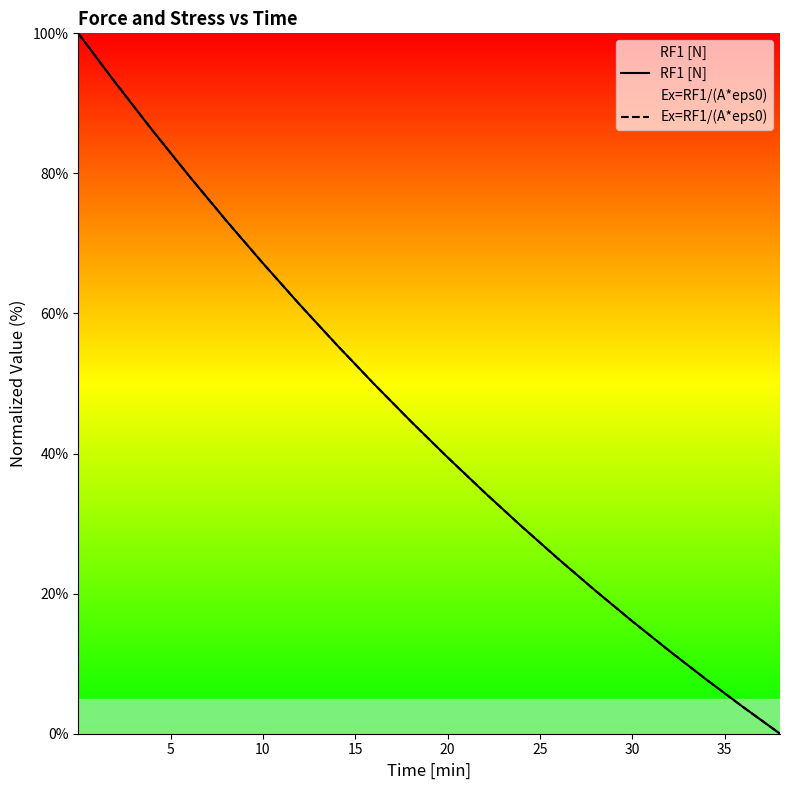

How many times do RF1 [N] and Ex=RF1/(A*eps0) cross each other?

12